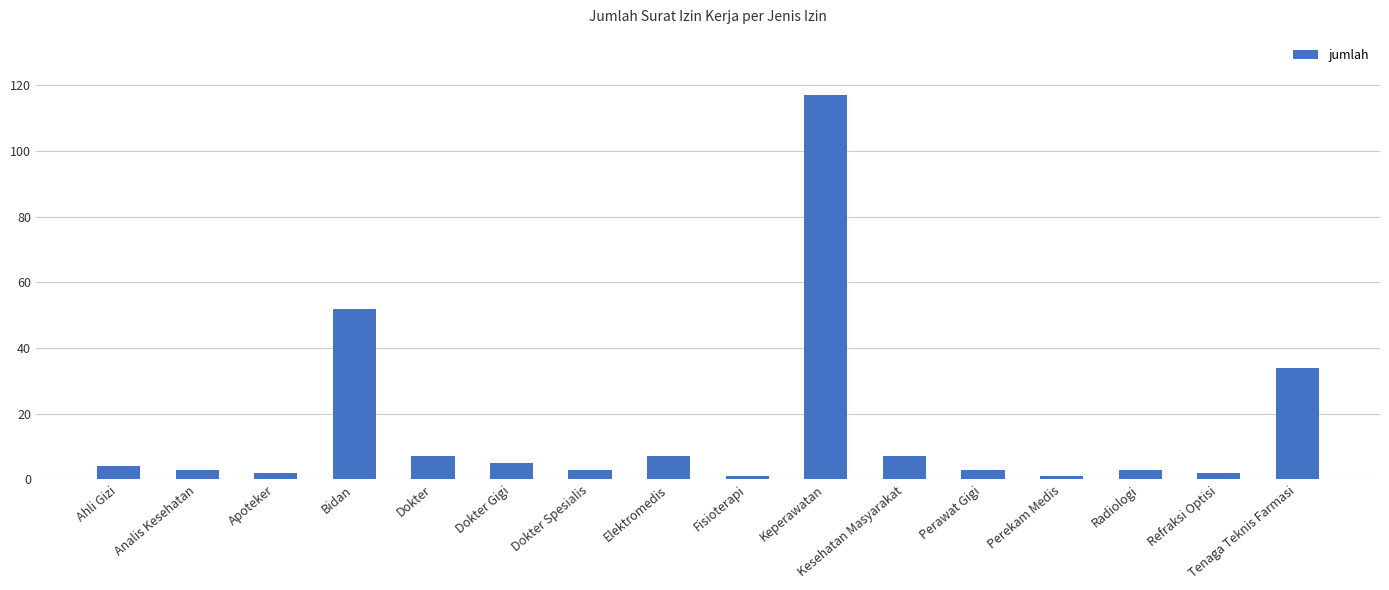

Which has a higher value, Dokter Gigi or Apoteker?

Dokter Gigi